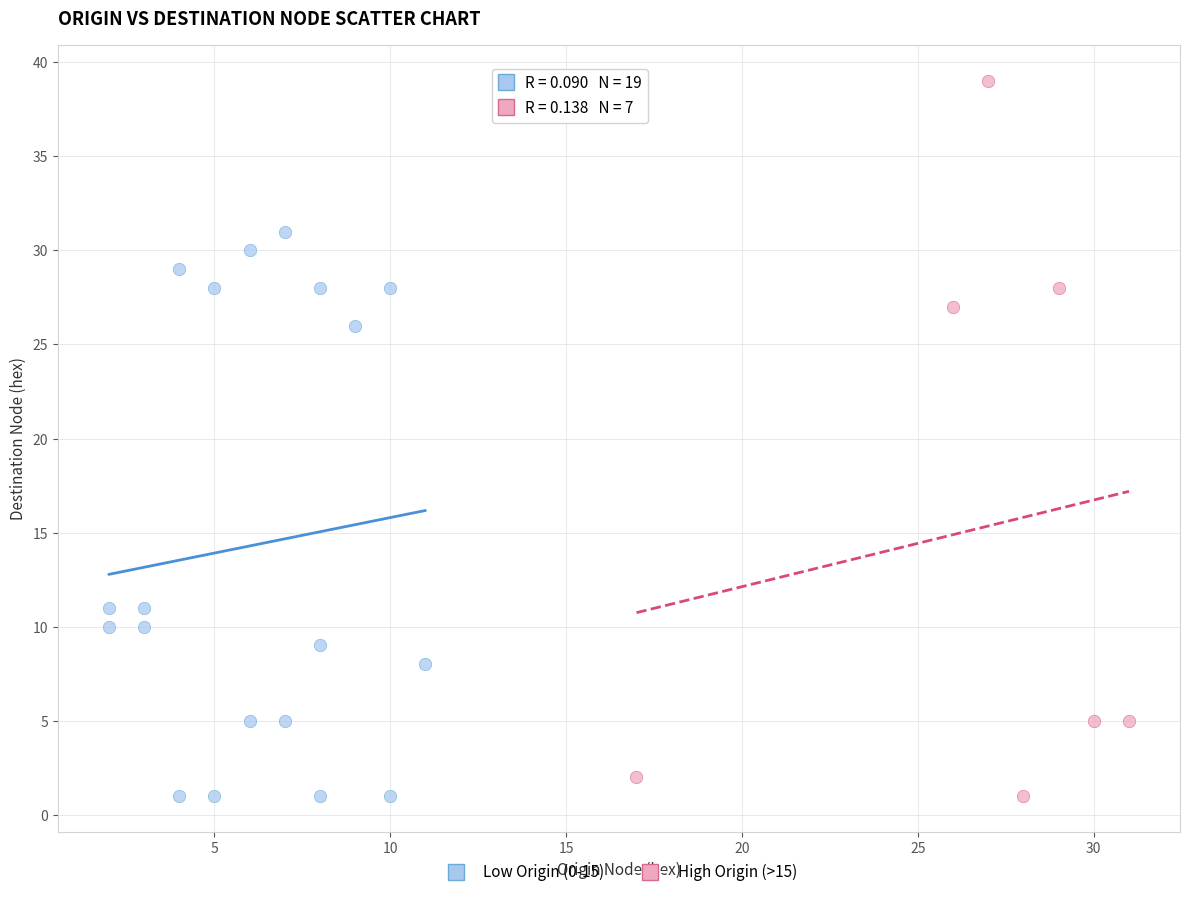

Which series reaches the maximum Y coordinate?

High Origin (>15)